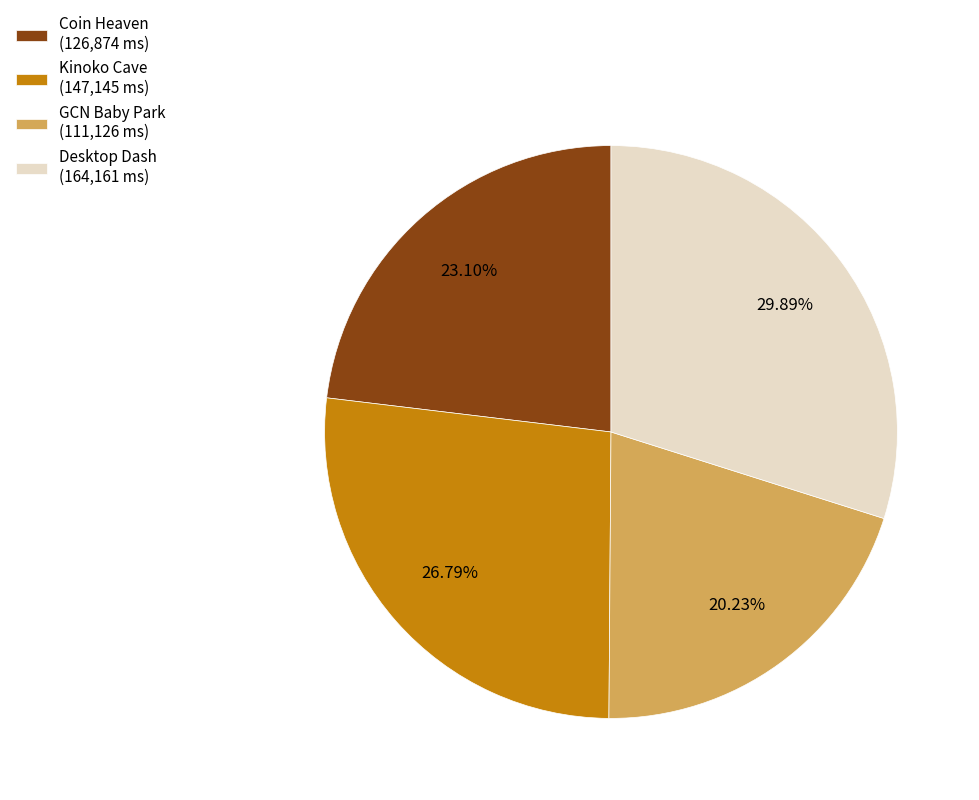

How many segments does this pie chart have?

4